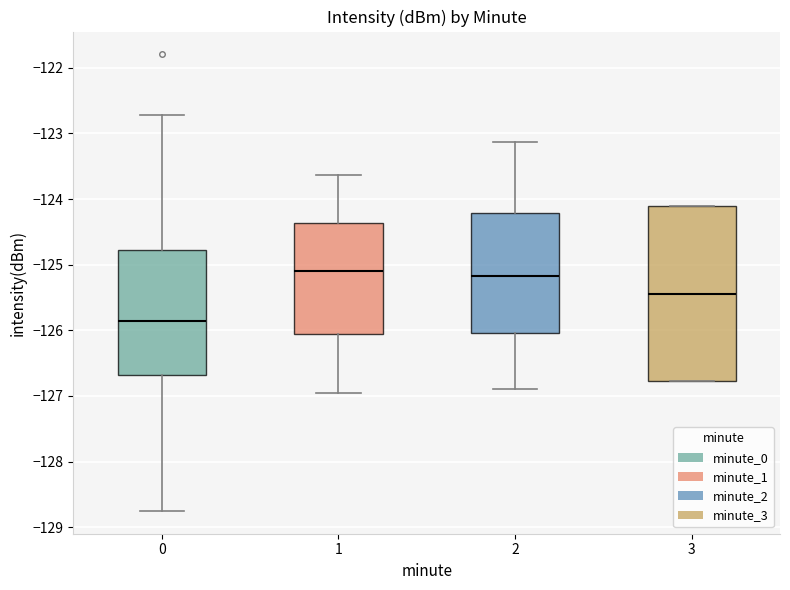

Which box has the lowest median line?

0